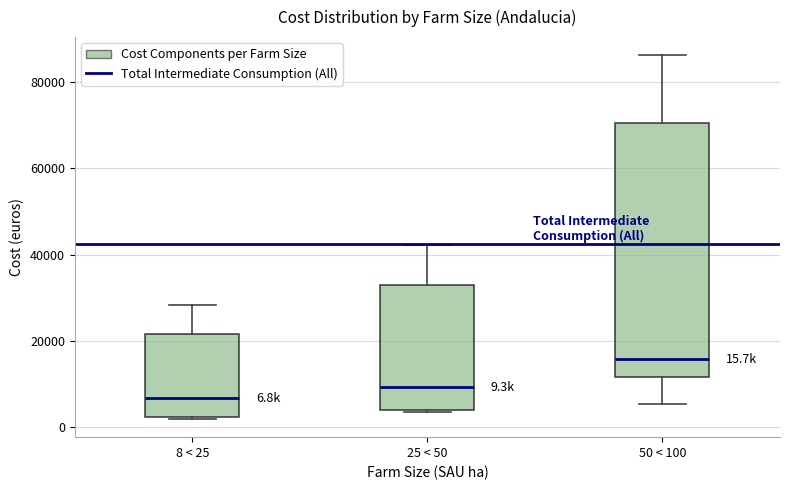

Which box's median line is the highest?

50 < 100